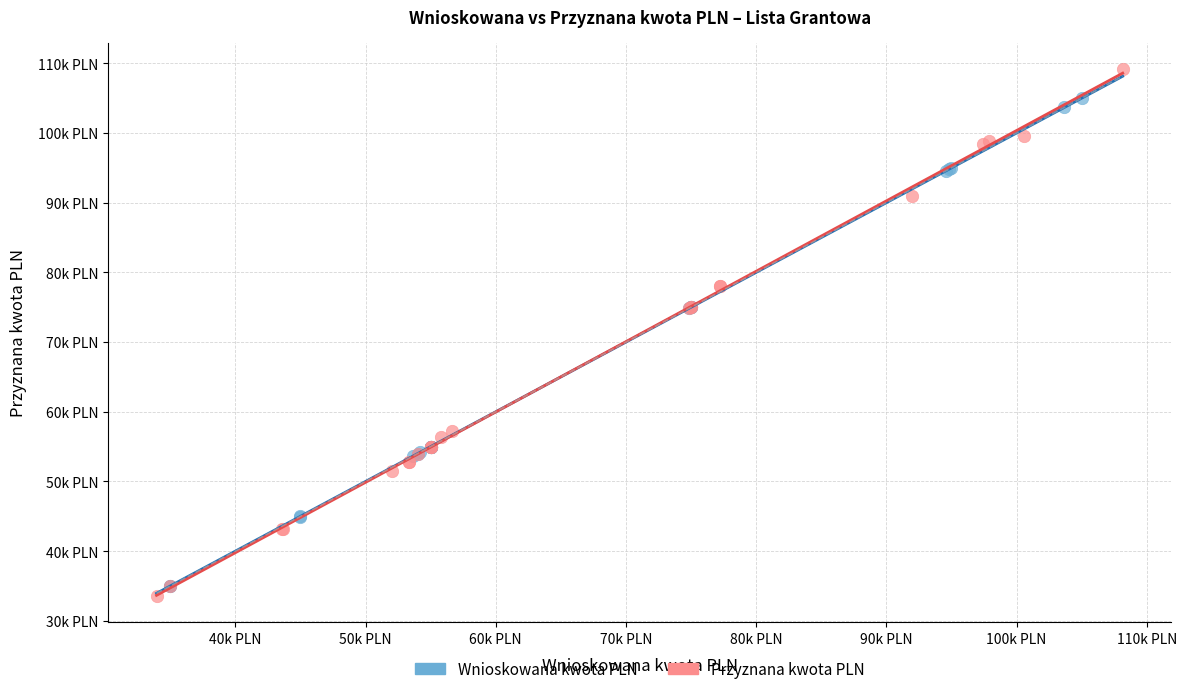

Which series reaches the minimum Y coordinate?

Przyznana kwota PLN